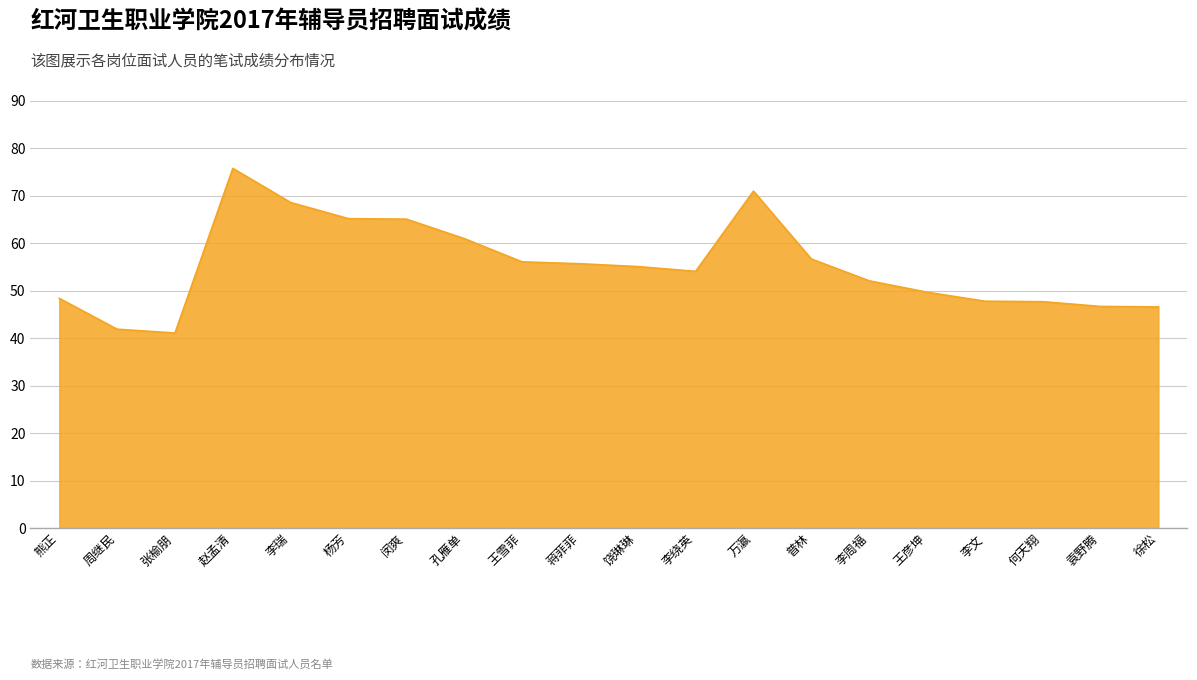

What is the approximate value at 李瑞?

68.6